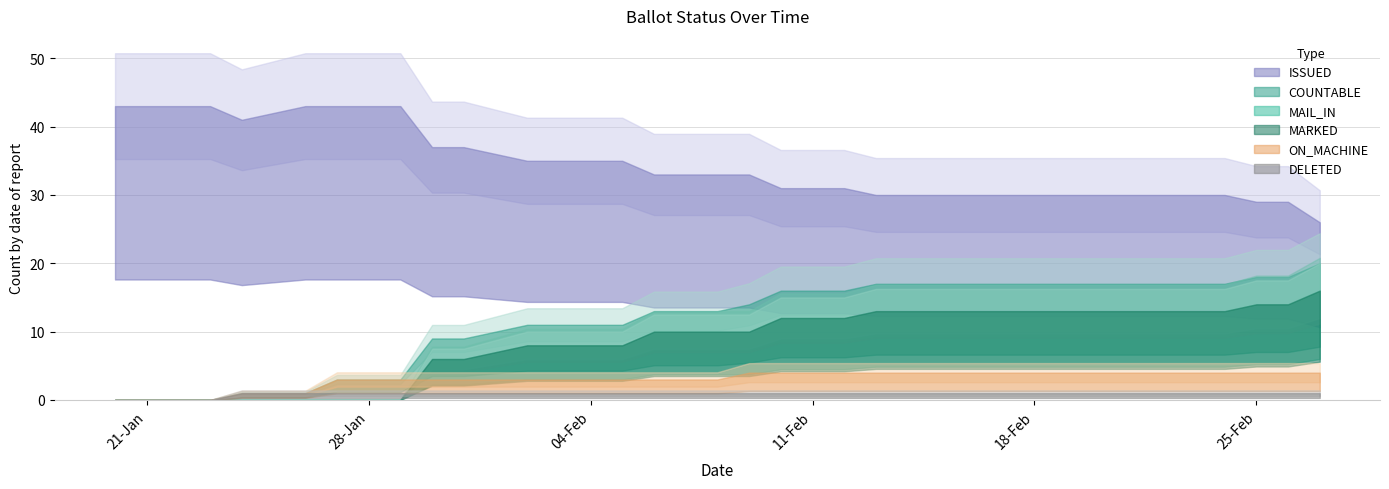

What is the lowest value of the ISSUED series?

26